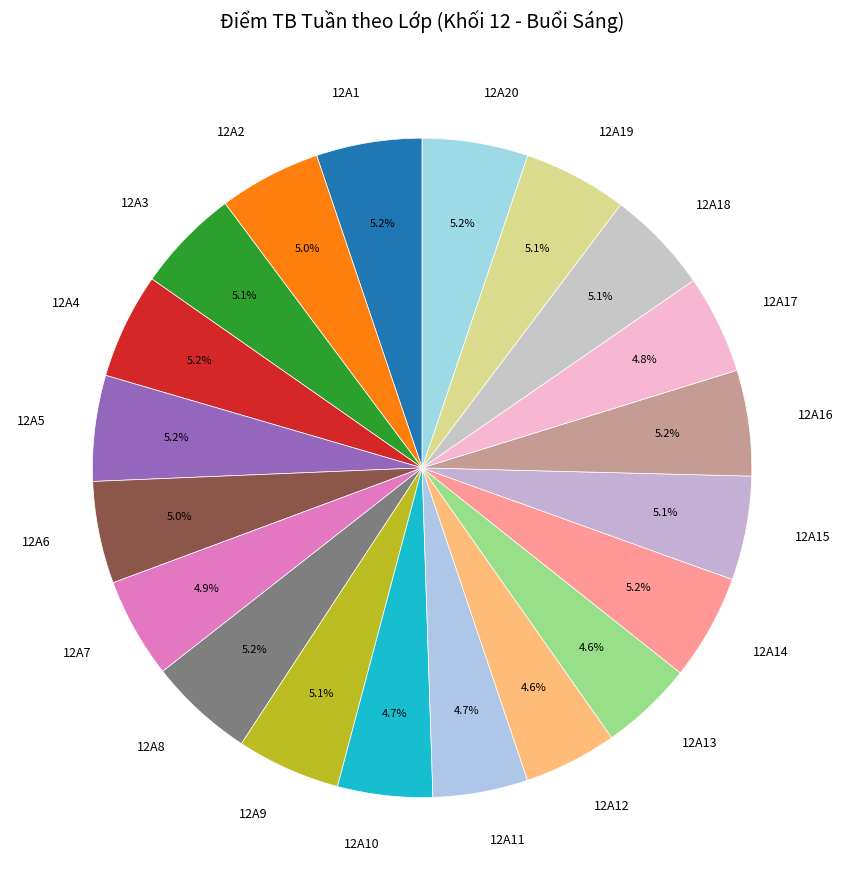

Does 12A2 account for over 50% of the chart?

No